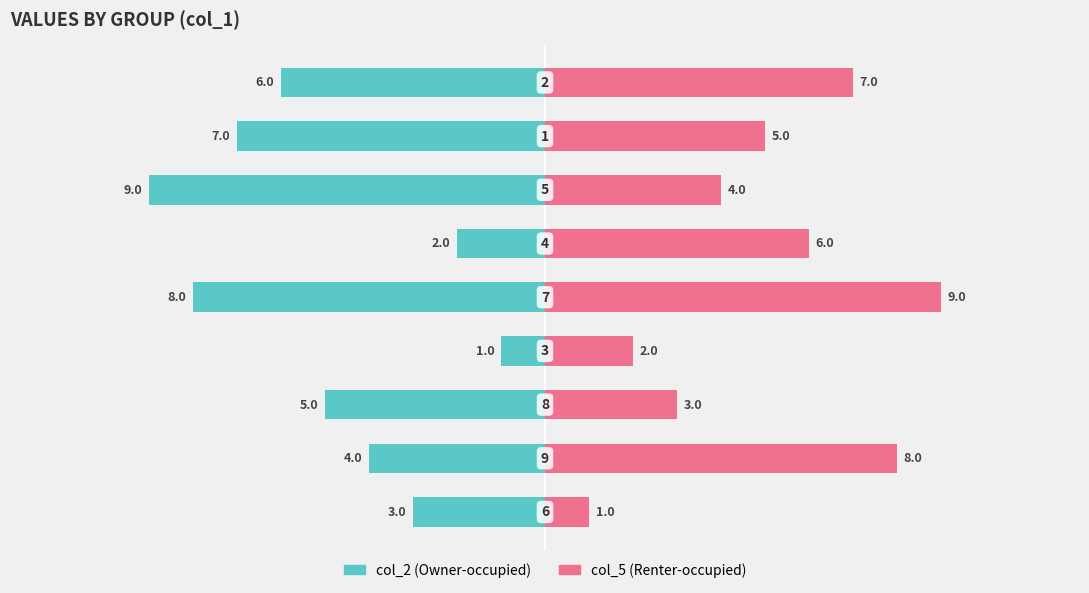

The col_5 (right) series shows 1 at 2. True or false?

False